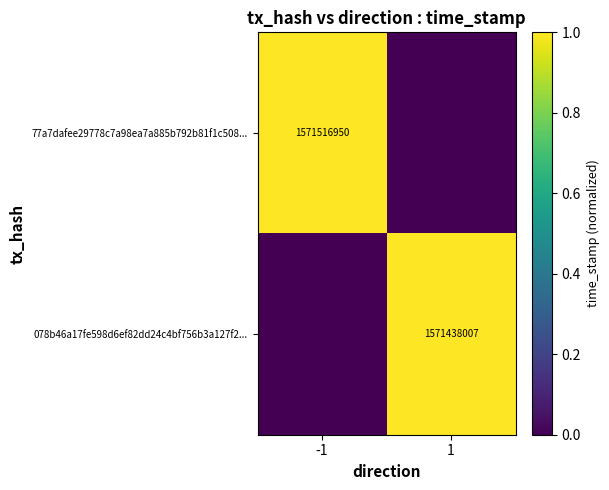

True or false: 078b46a17fe598d6ef82dd24c4bf756b3a127f2... has a value of 575958361 at 1.

False